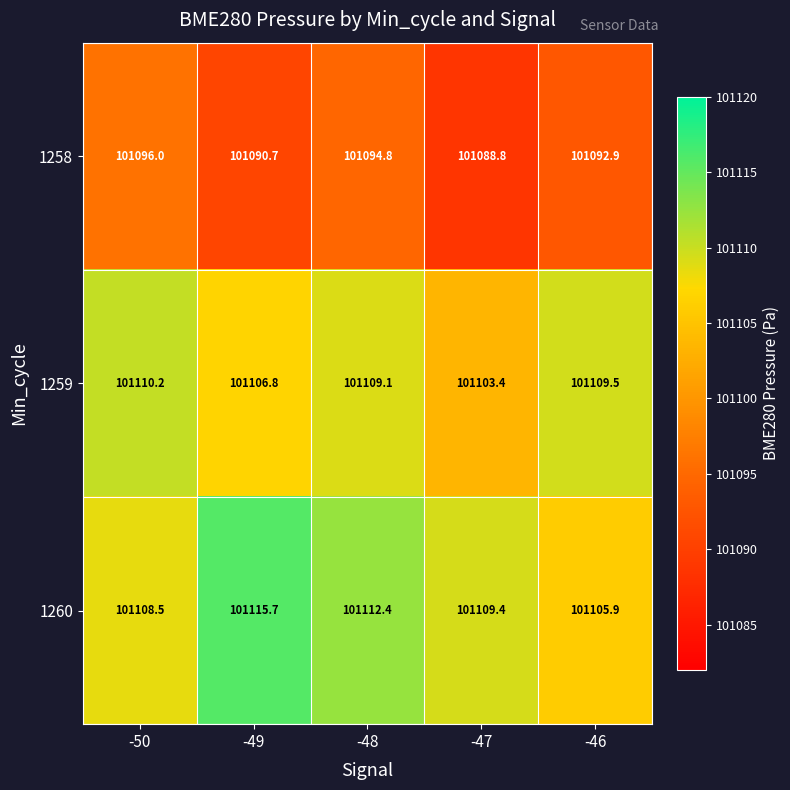

What is the difference between the maximum and second lowest values in the 1258 series?

5.3